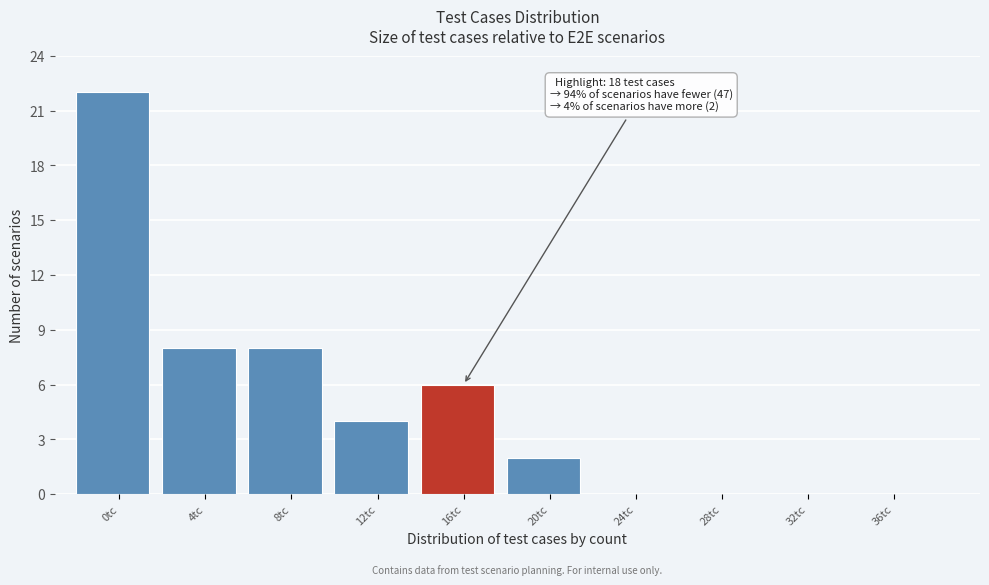

Reading left to right, extract all data points from this chart.

0tc=22	4tc=8	8tc=8	12tc=4	16tc=6	20tc=2	24tc=0	28tc=0	32tc=0	36tc=0